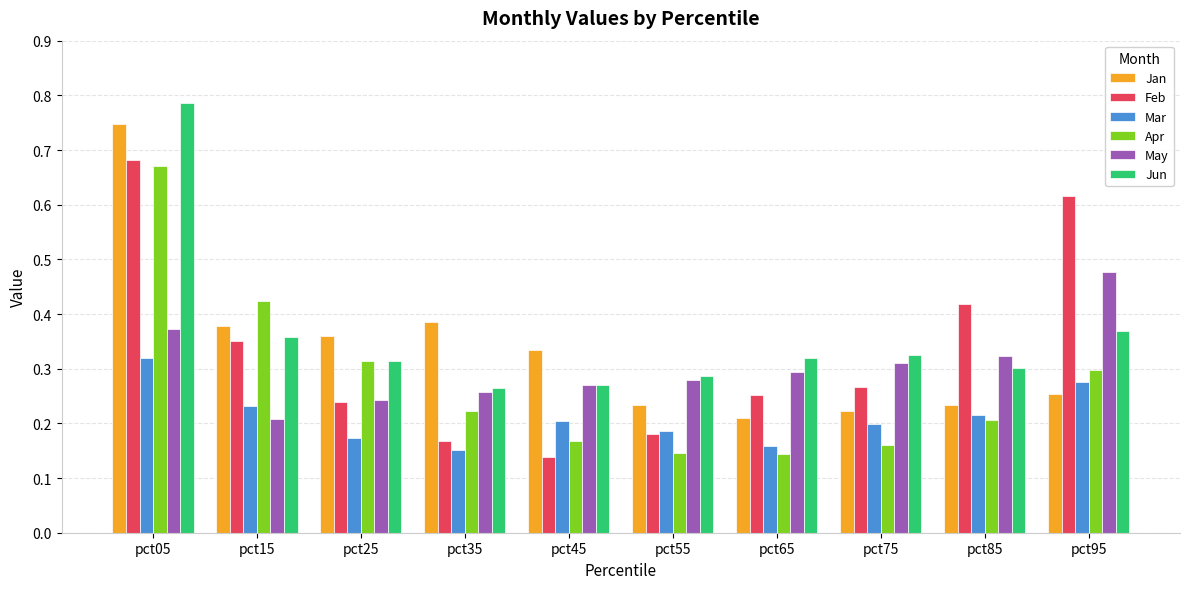

At how many categories does at least one series exceed 0?

10